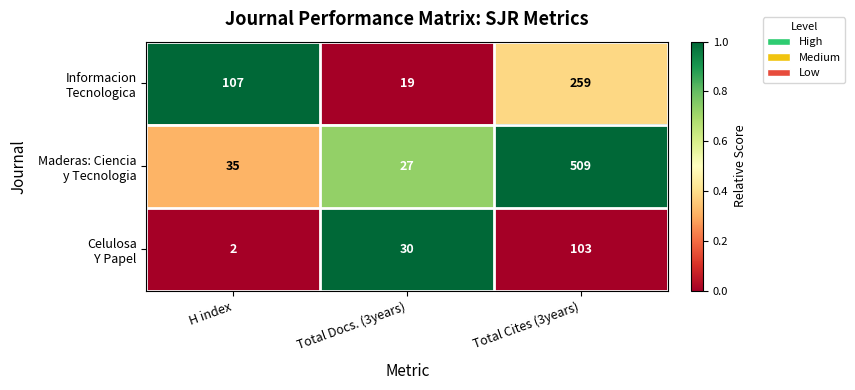

What is the spread (max minus min) of values at Total Docs. (3years)?

11